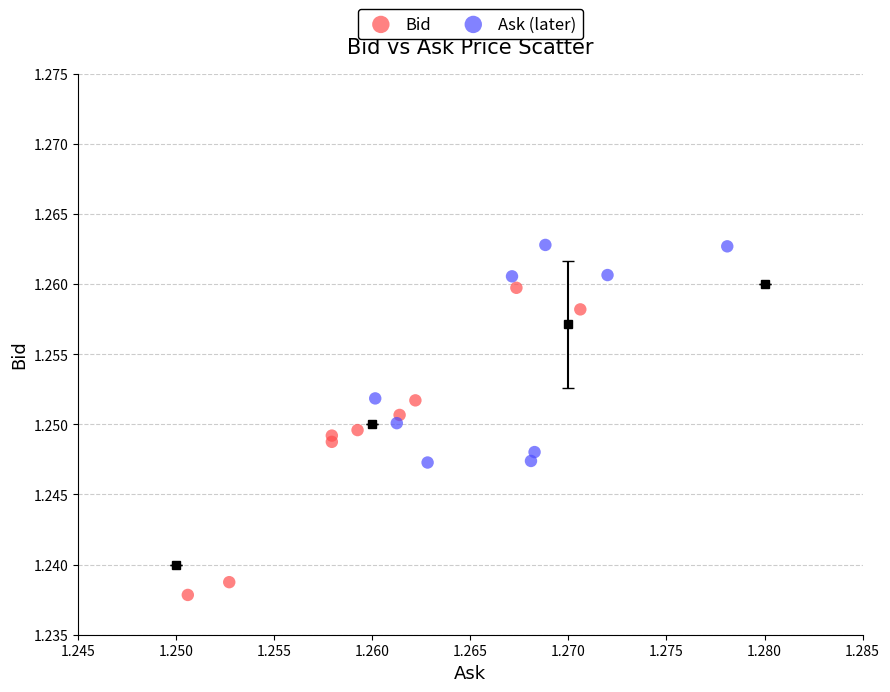

Which series has the widest spread of Y values?

Bid